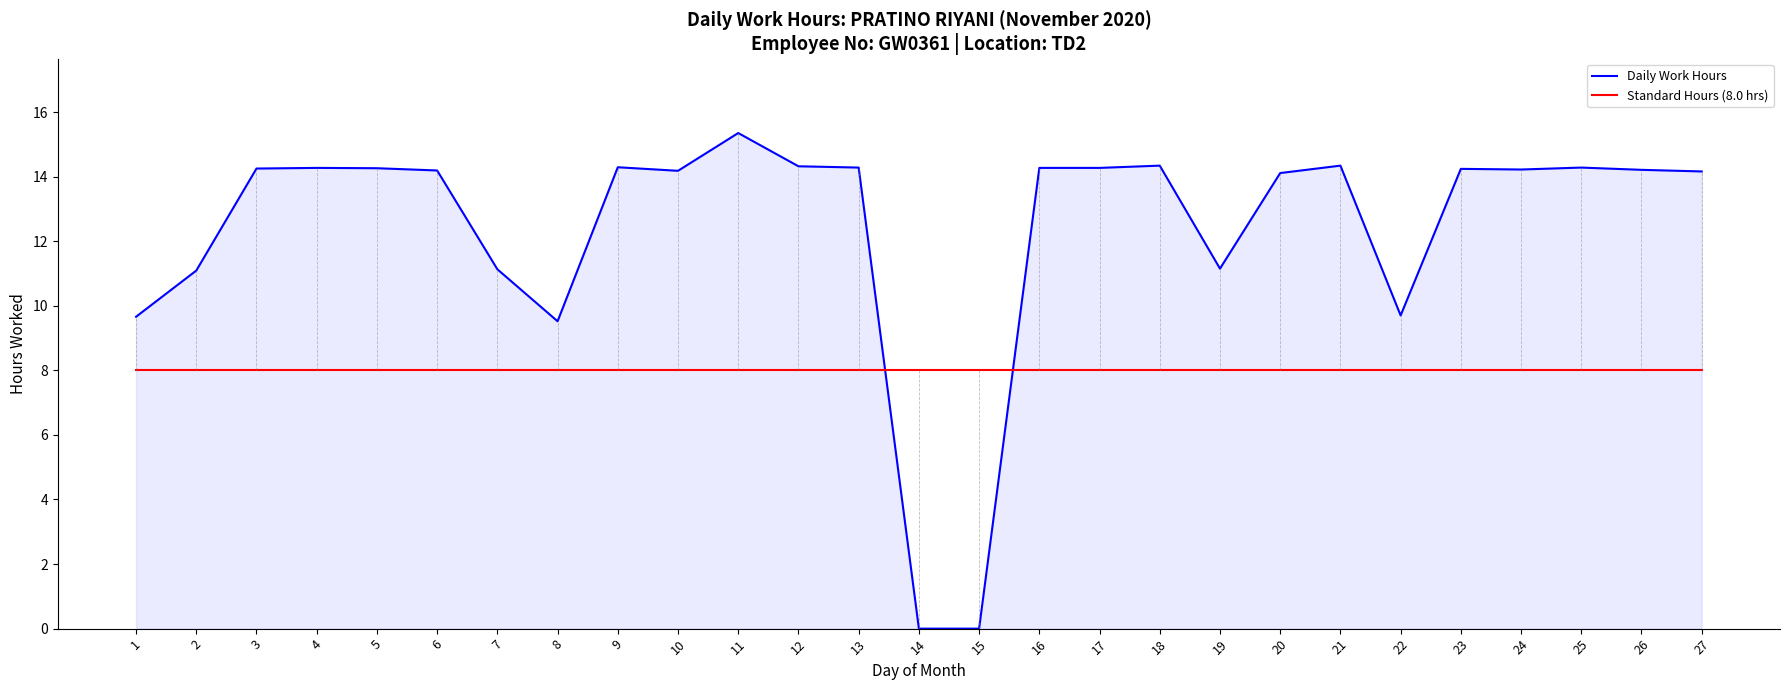

What is the spread (max minus min) of values at 21?

6.3